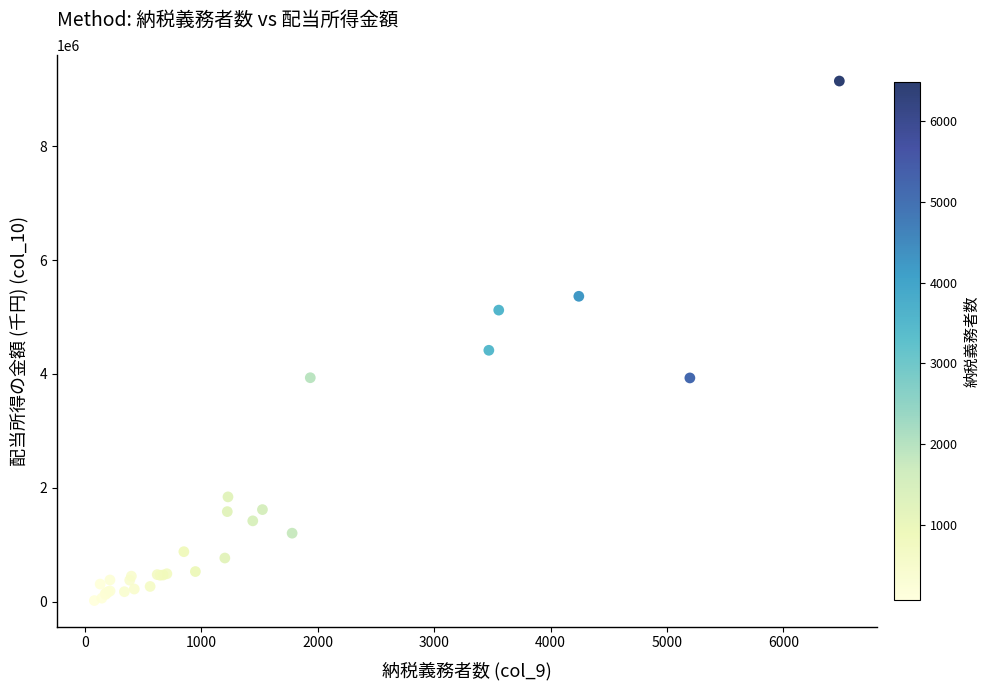

What Y value in the scatter plot is closest to 4582596?

4415916